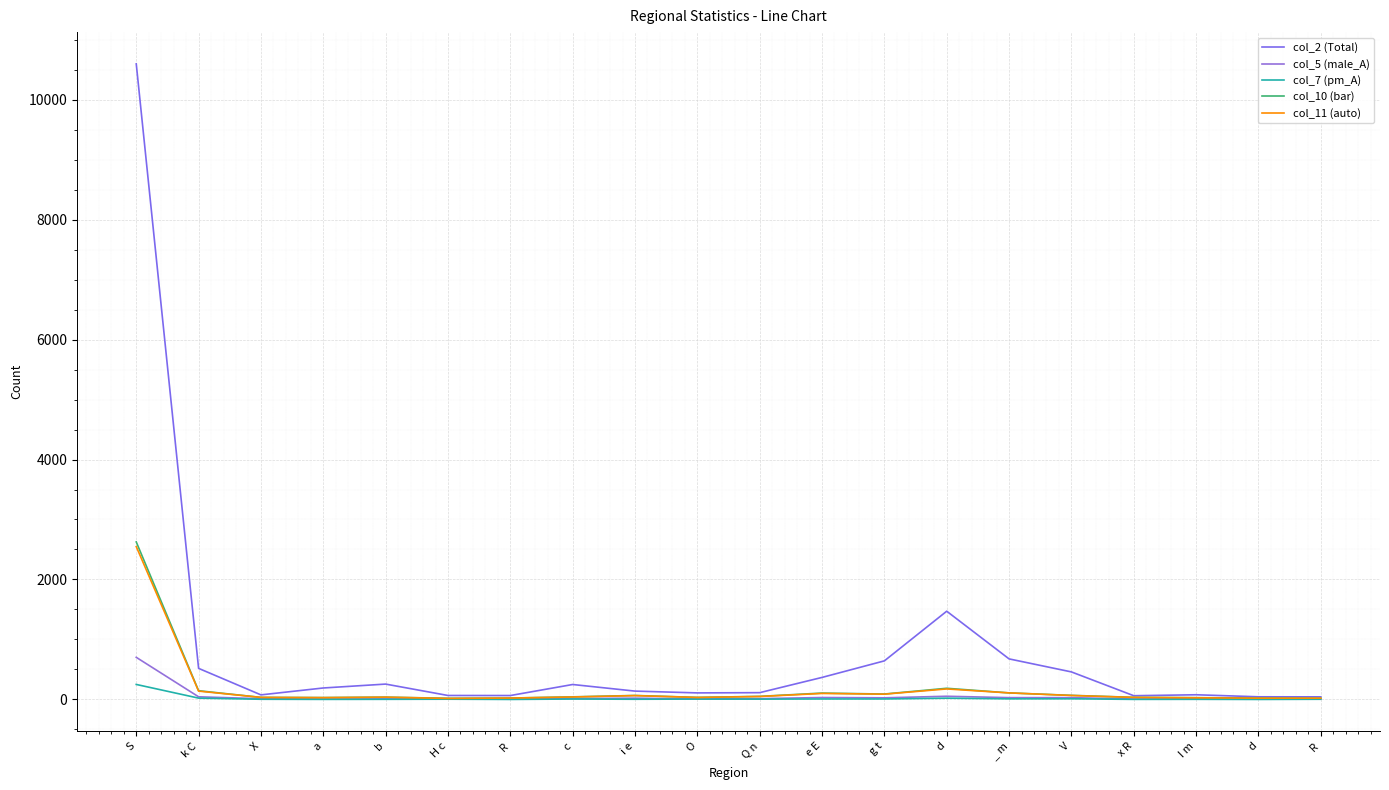

Does the chart have visible grid lines?

Yes